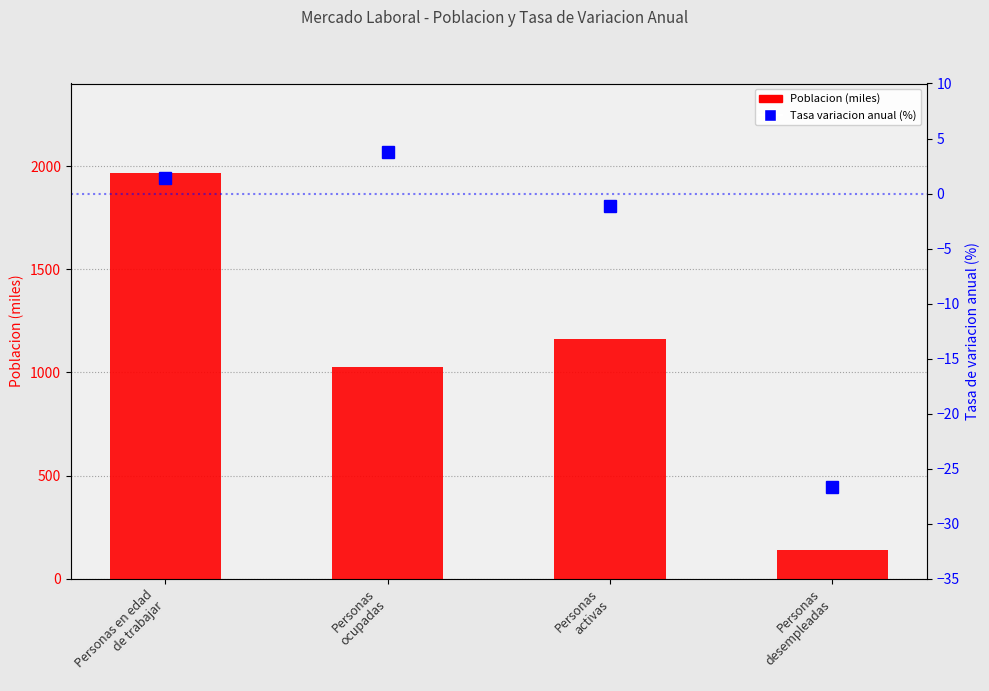

At Personas
activas, list the series in order from largest to smallest.

Poblacion (miles), Tasa variacion anual (%)